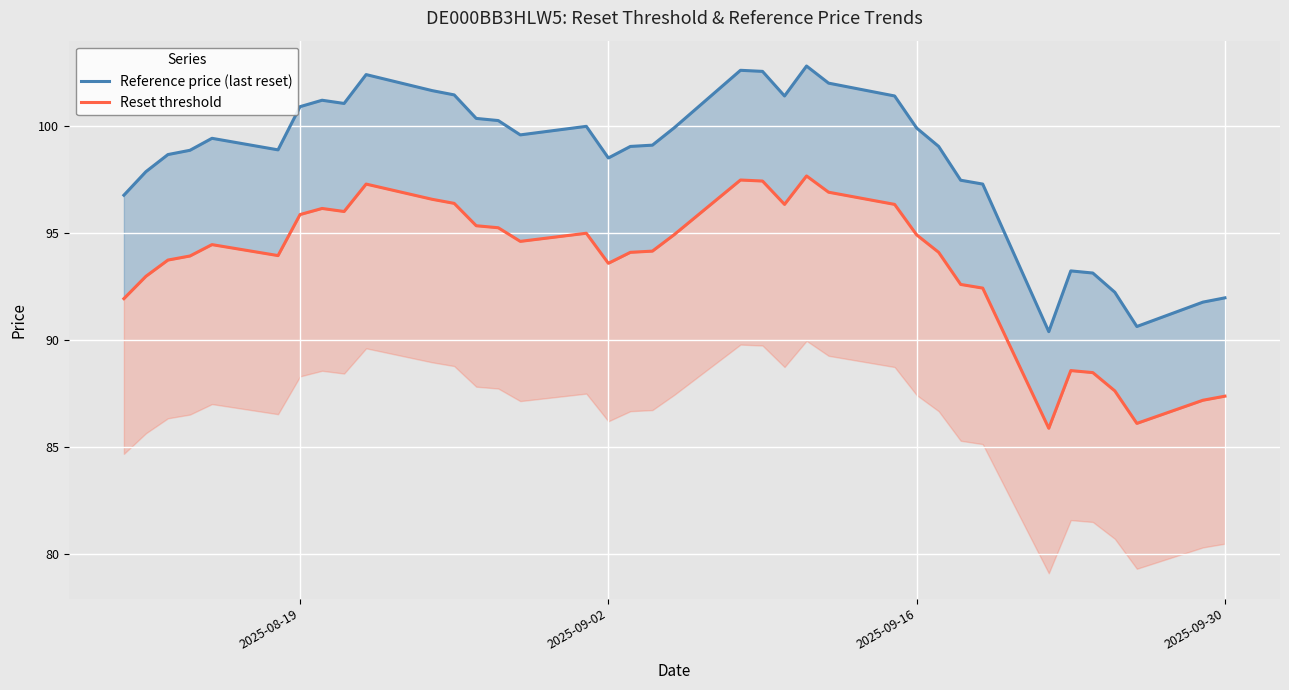

List the series in order of their peak value, highest first.

Reference price (last reset), Reset threshold